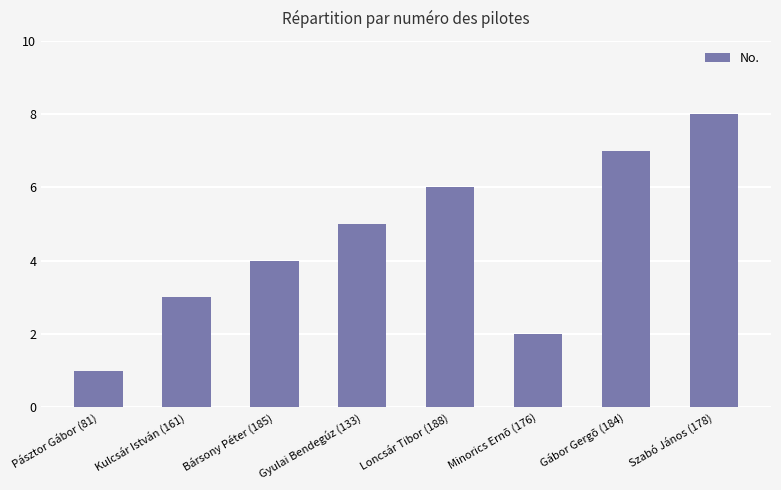

What is the value of the 4th bar from the left?

5